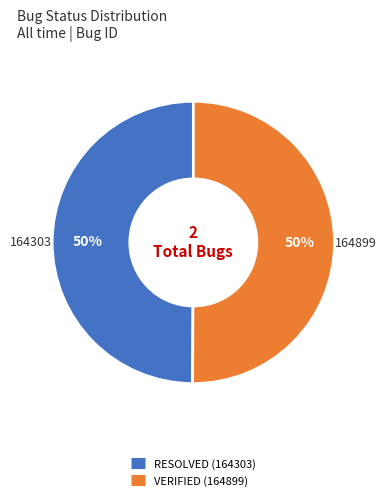

Is it true that VERIFIED is 50% of the pie?

True